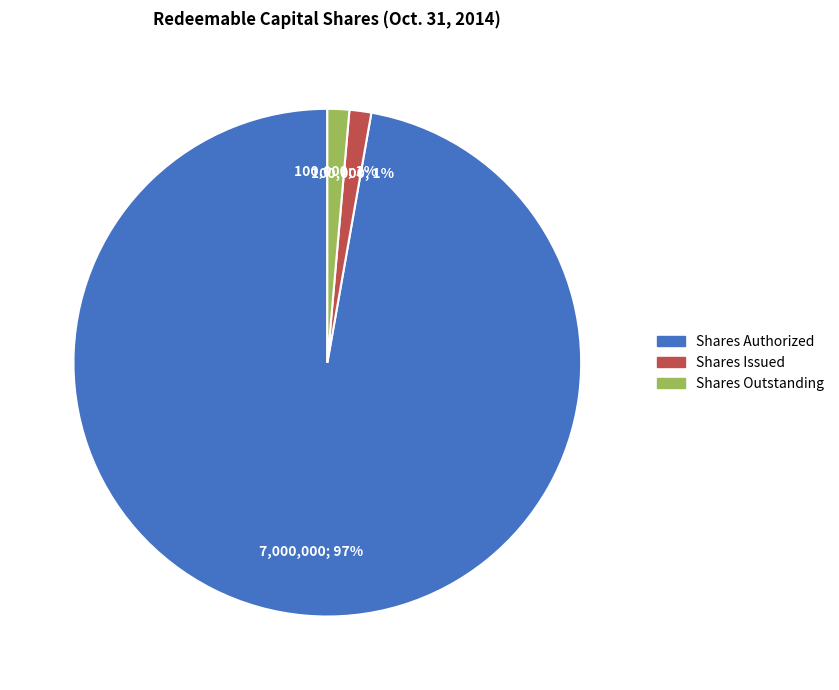

To the nearest percent, what percentage of the pie is Shares Issued?

1%